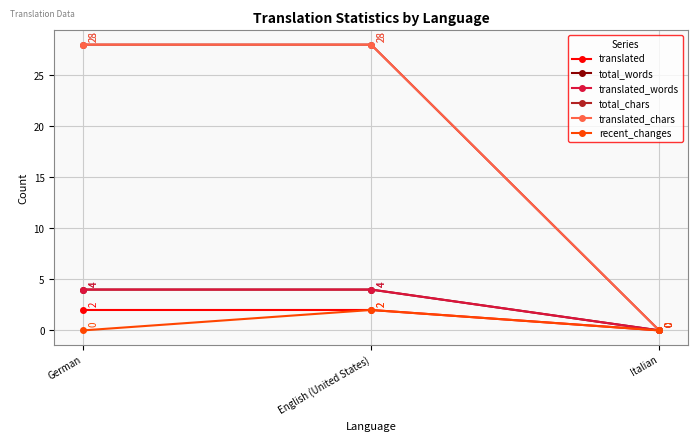

What is the spread (max minus min) of values at German?

28